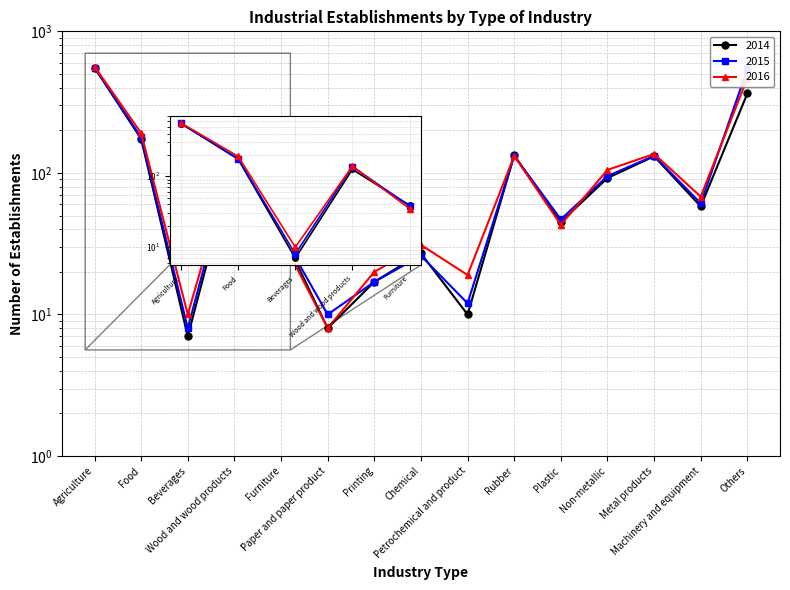

True or false: 2014 and 2015 cross at least once.

True